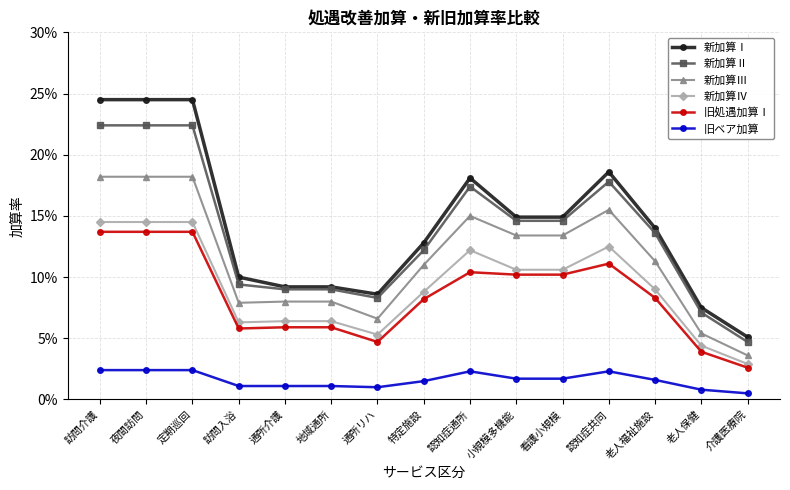

Count the 新加算Ⅱ values in the range 0 to 1.

15